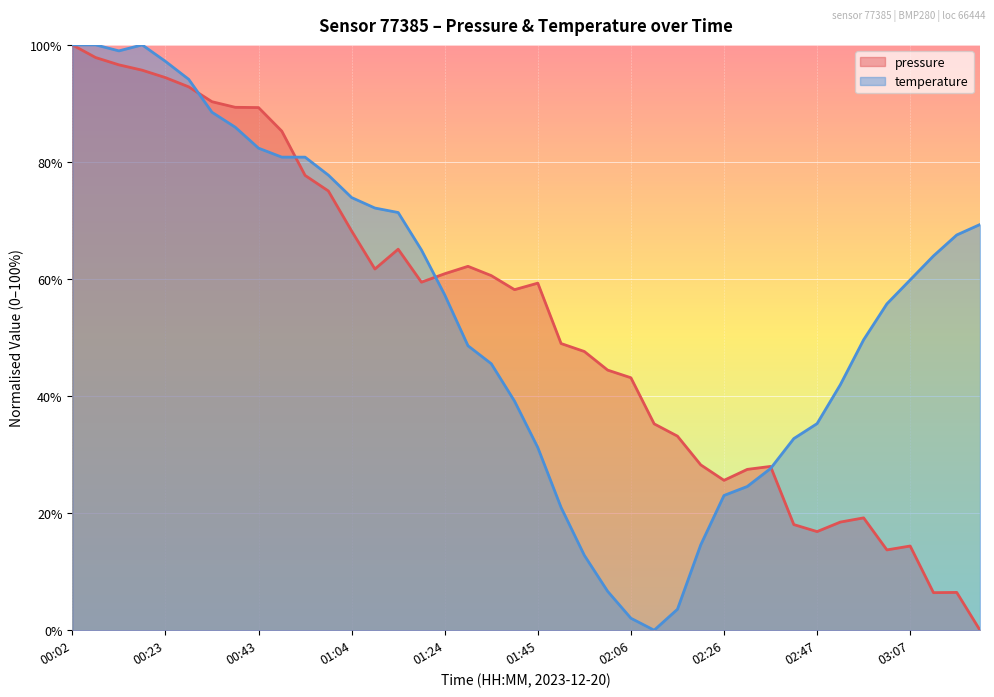

Where do pressure and temperature first cross each other?

00:28 and 00:33